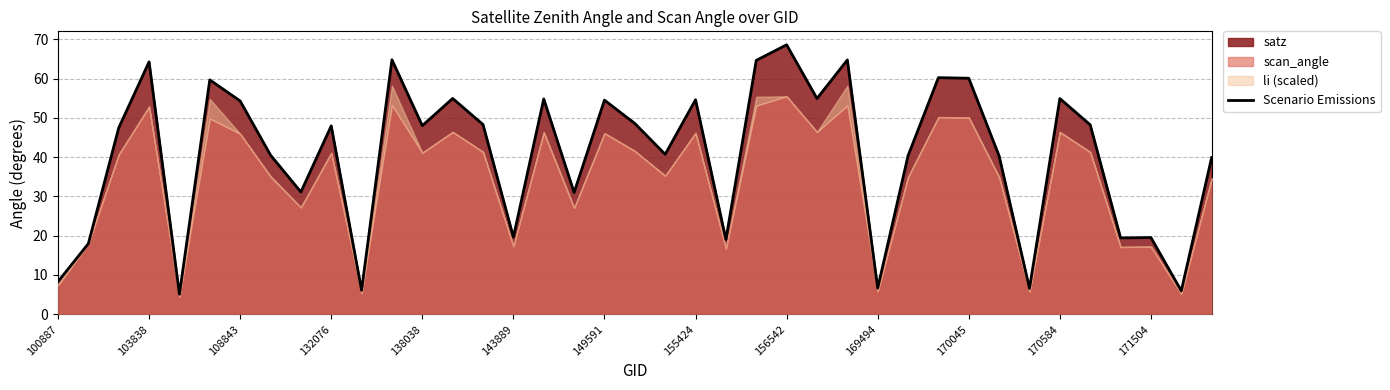

True or false: Scenario Emissions has a value of 8.3 at 100887.

True